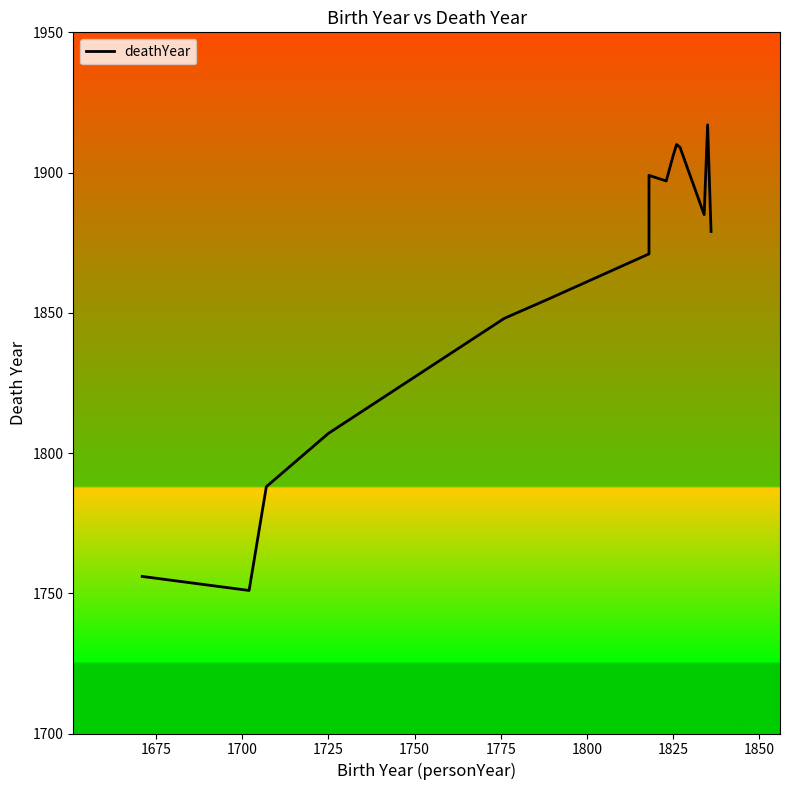

Between 1800 and 1825, which is larger?

1825